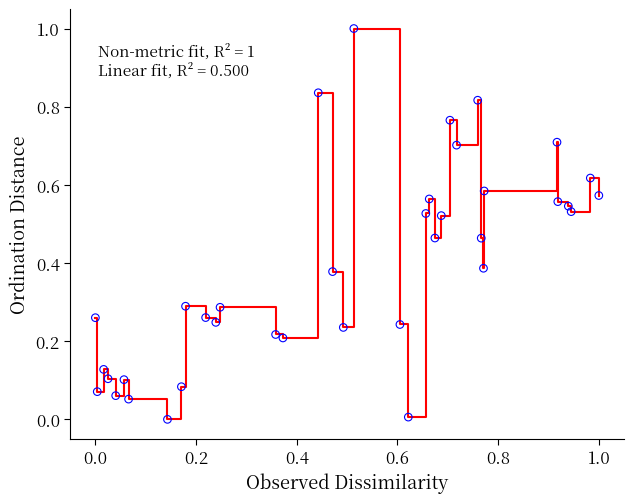

What is the difference between the maximum and minimum values?

1.0